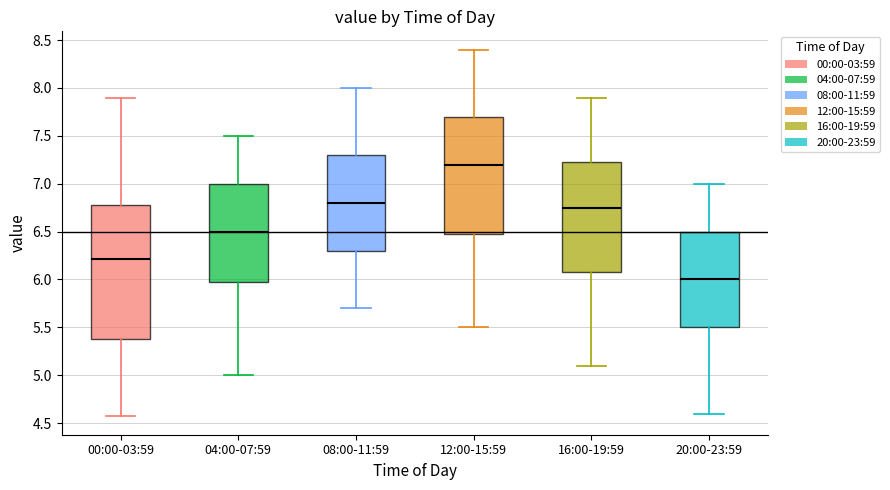

Which box is the tallest, from its lower edge to its upper edge?

00:00-03:59